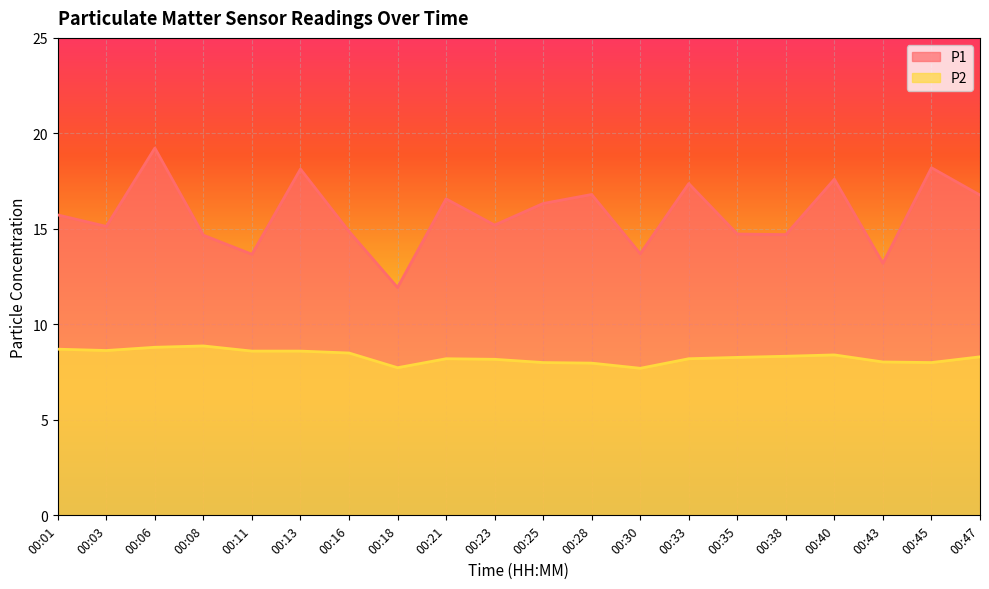

What is the average value of the P2 series?

8.3